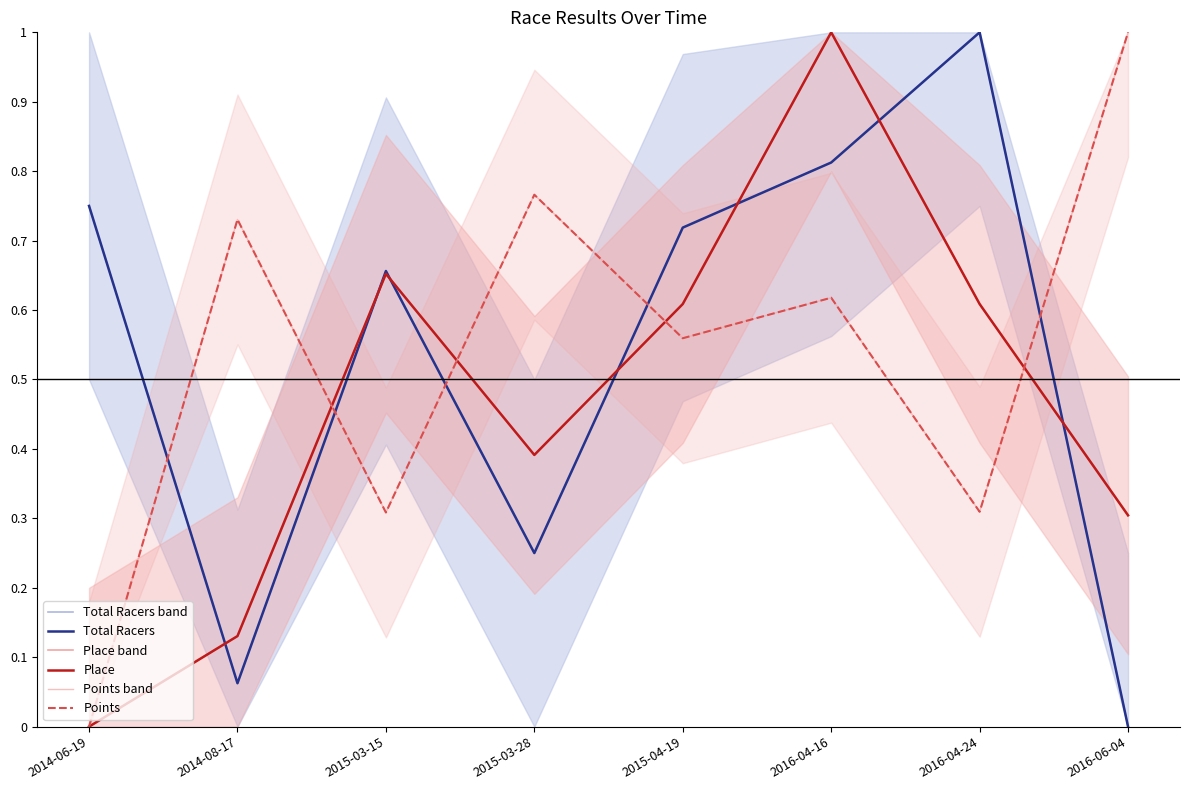

Which series has the largest total across all categories?

Points band